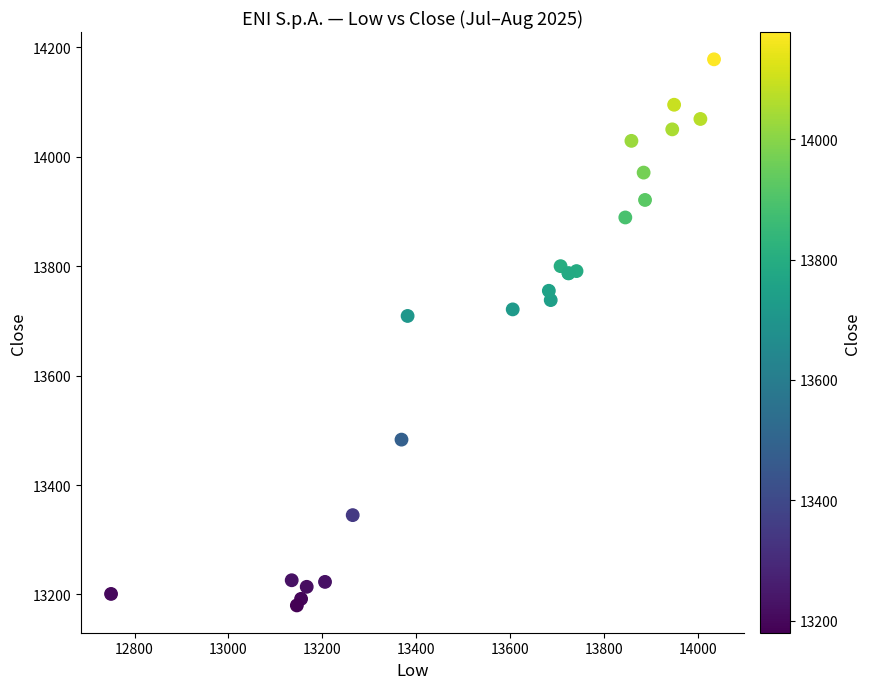

What Y value in the scatter plot is closest to 13679?

13709